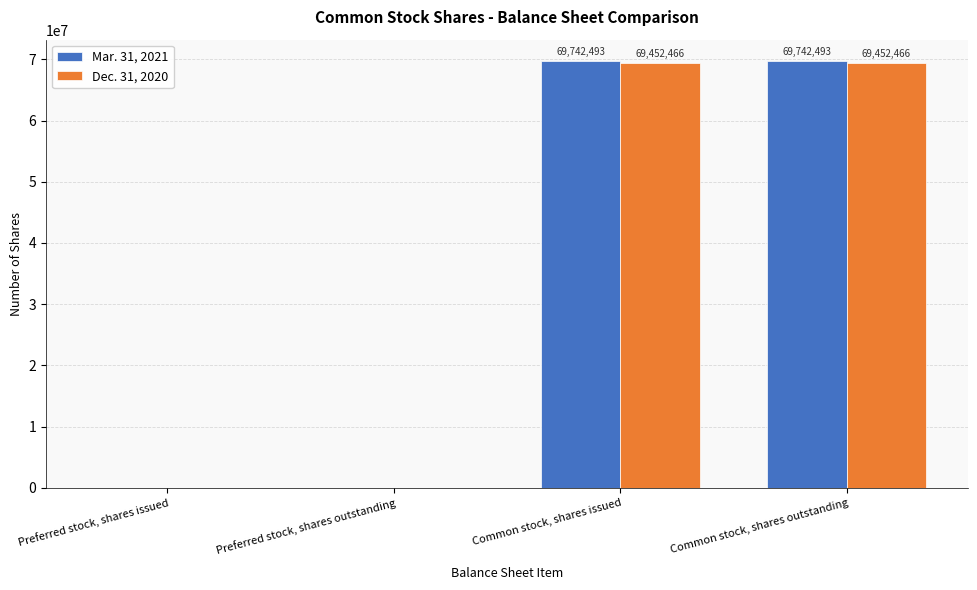

Which series has the largest total across all categories?

Mar. 31, 2021